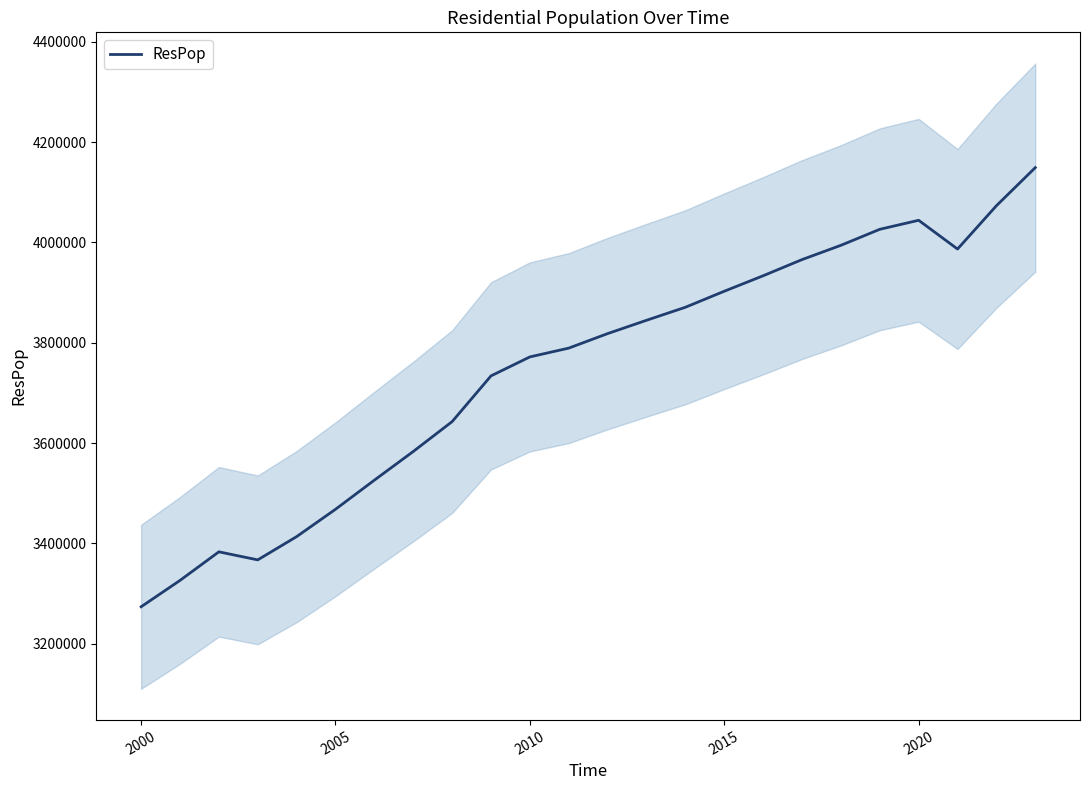

Is it true that the value at 2015 is 5546305?

False